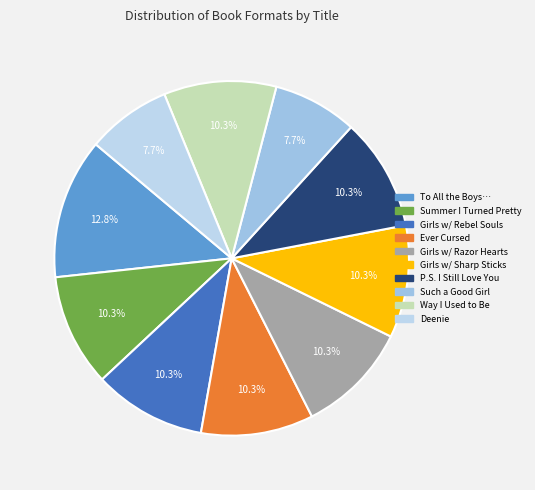

How many segments does this pie chart have?

10